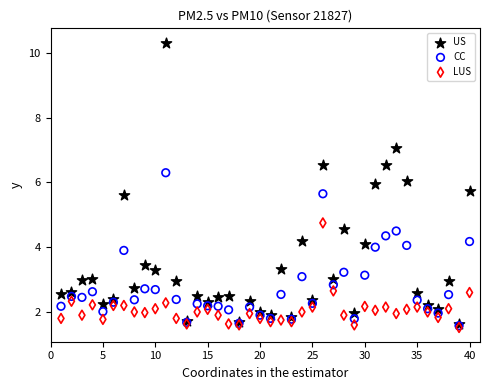

What are all the series names shown in the legend?

US, CC, LUS